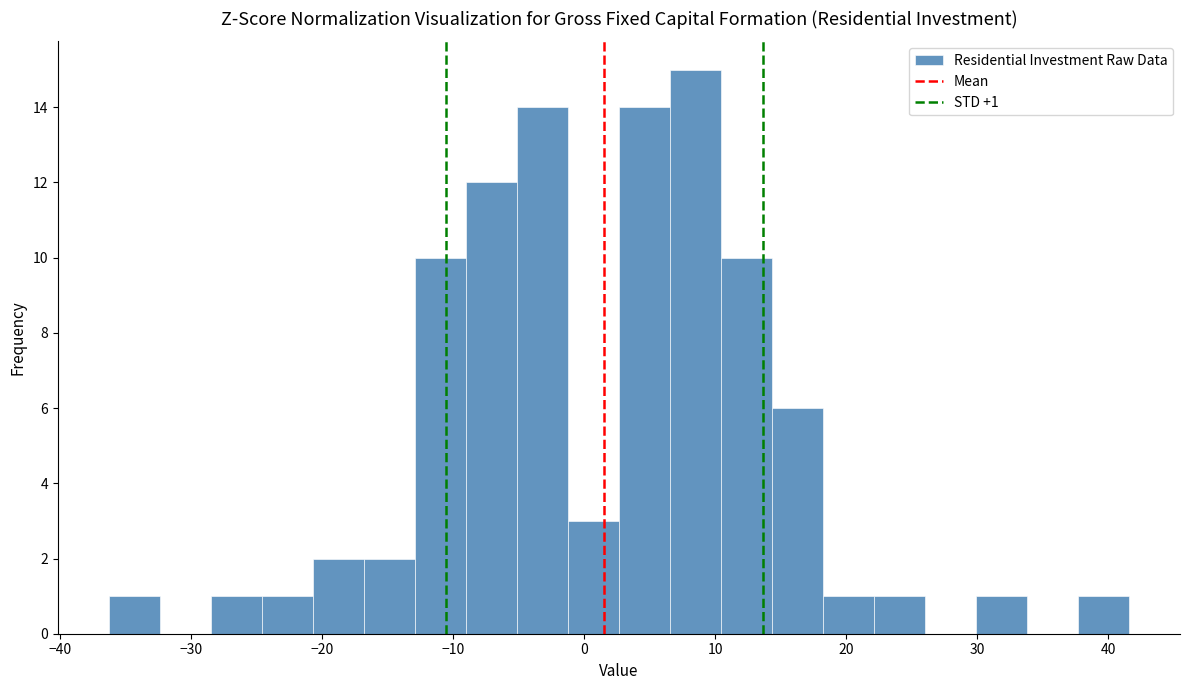

Around what value on the x-axis is the tallest bar? Give the approximate position of its centre, as read against the axis.

8